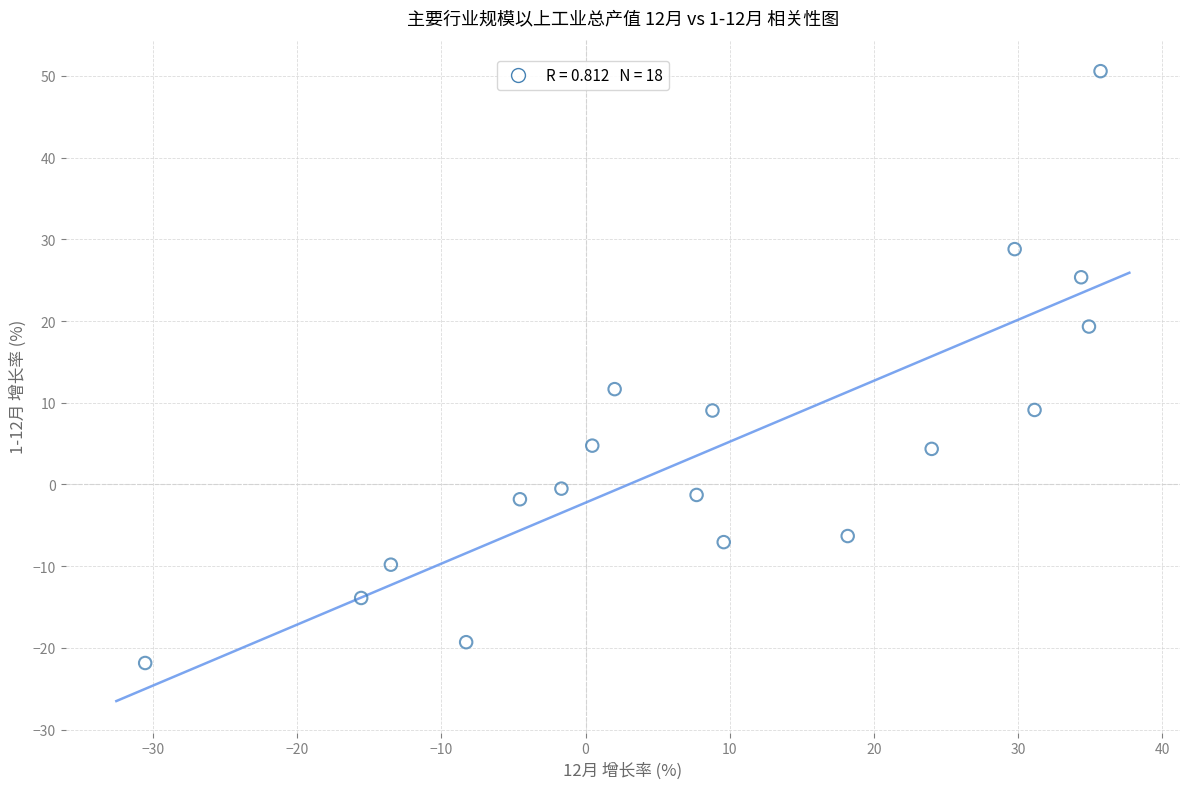

What Y value in the scatter plot is closest to 14?

11.7